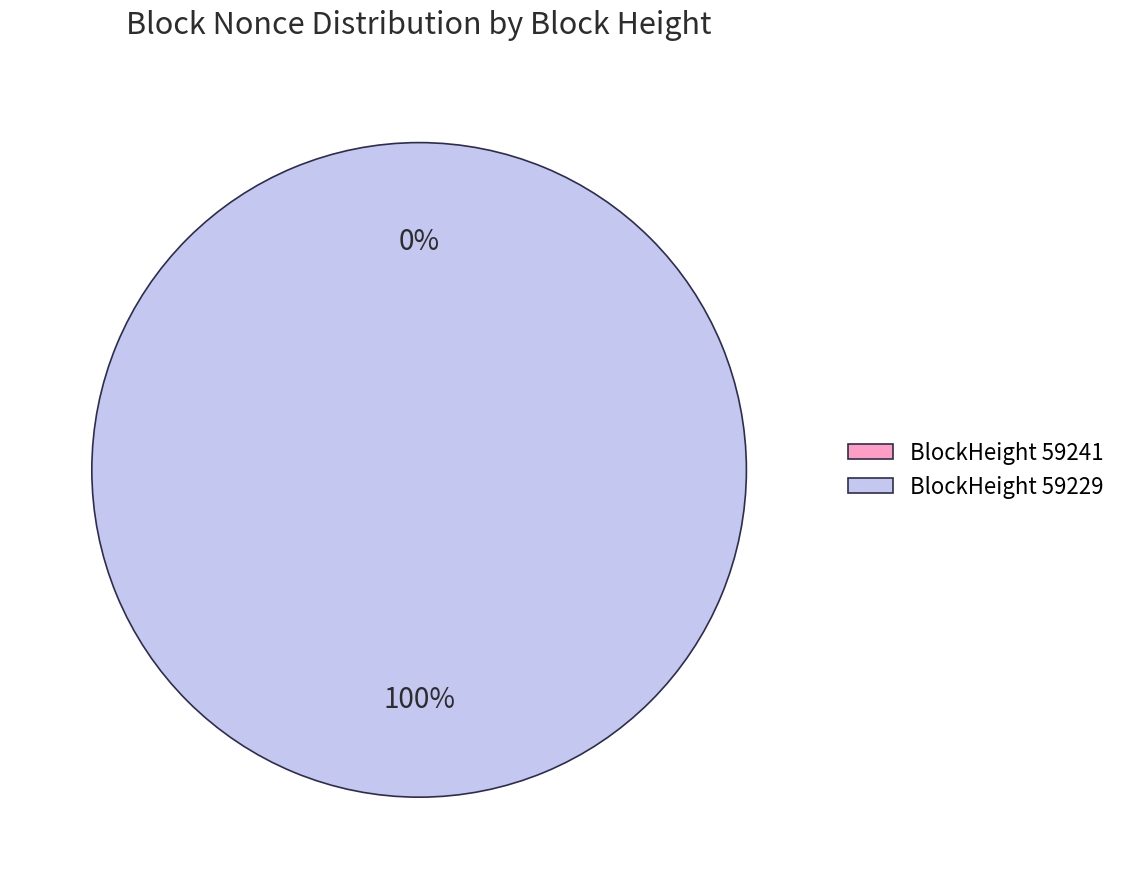

Is the sum of 59229 and 59241 greater than half?

Yes